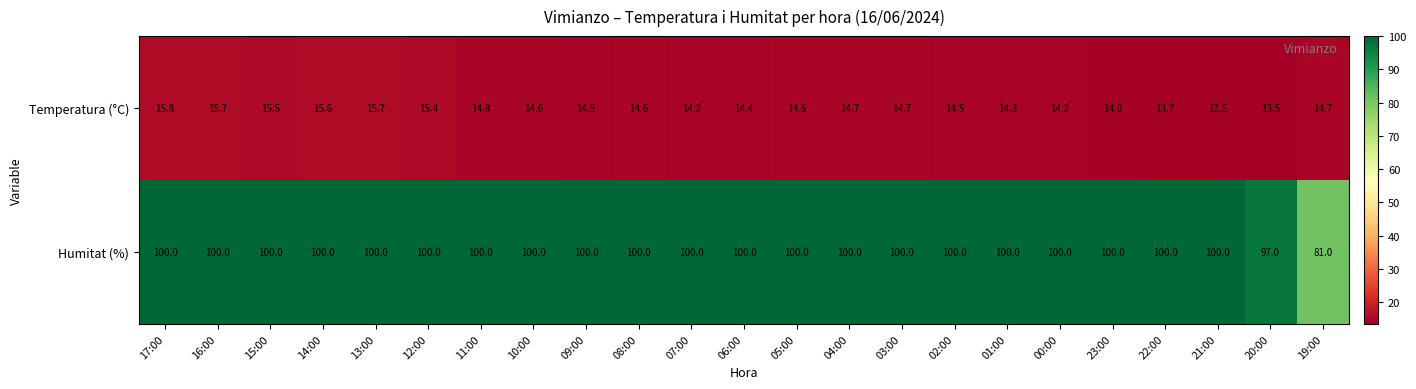

Rank the series by their average value, from lowest to highest.

Temperatura (°C), Humitat (%)